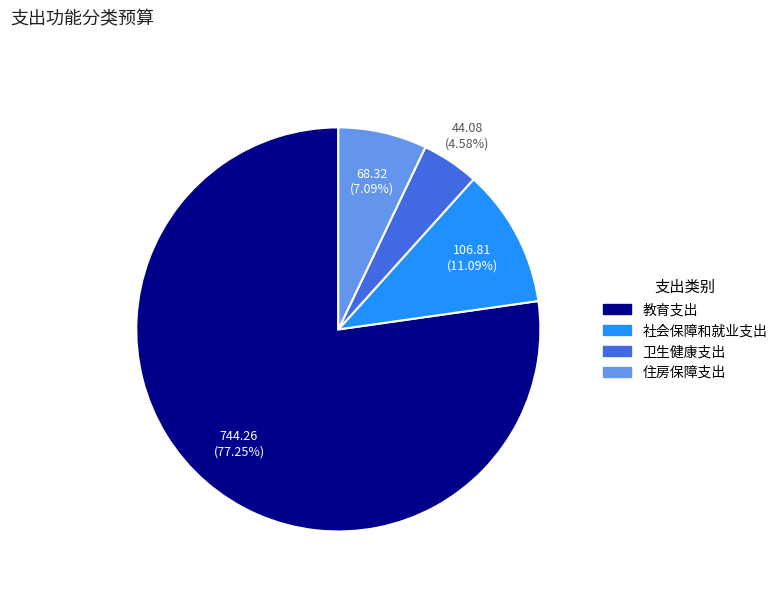

Does any single category account for the majority?

Yes